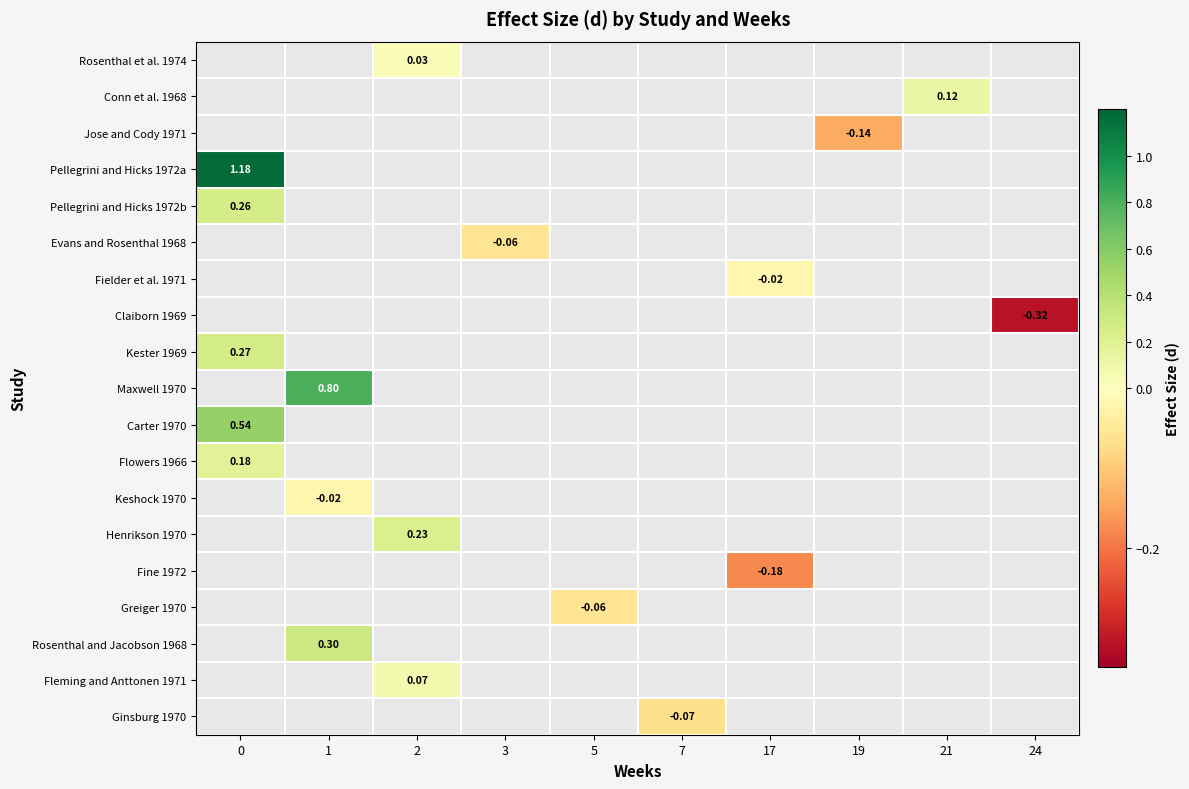

Rank the categories by Fielder et al. 1971 value from highest to lowest.

0, 1, 2, 3, 5, 7, 17, 19, 21, 24